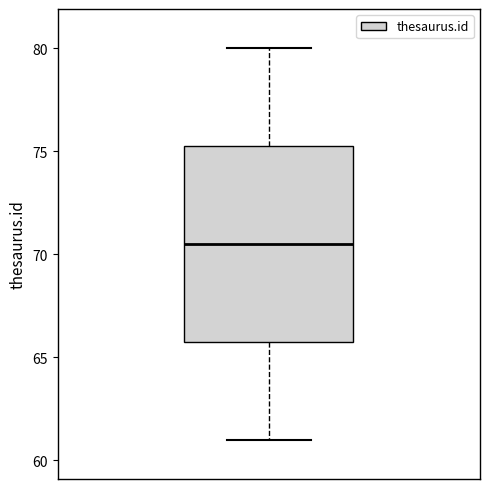

Transcribe this box plot: give where the median line is, the range the box spans, and where the two whiskers end, as read against the y-axis. The values are not printed on the chart, so give them approximately, as read against the axis.

median 70.5, box 66.0 to 75.5, whiskers 61.0 to 80.0